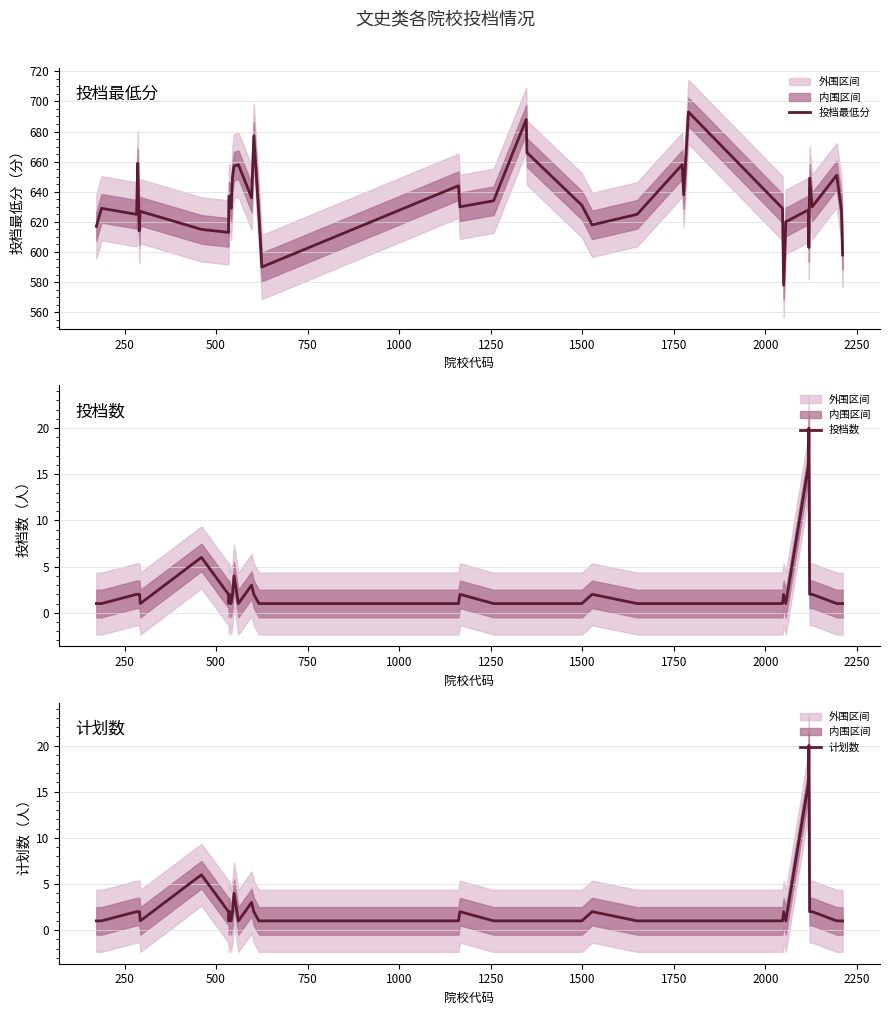

How many series are shown in this chart?

3